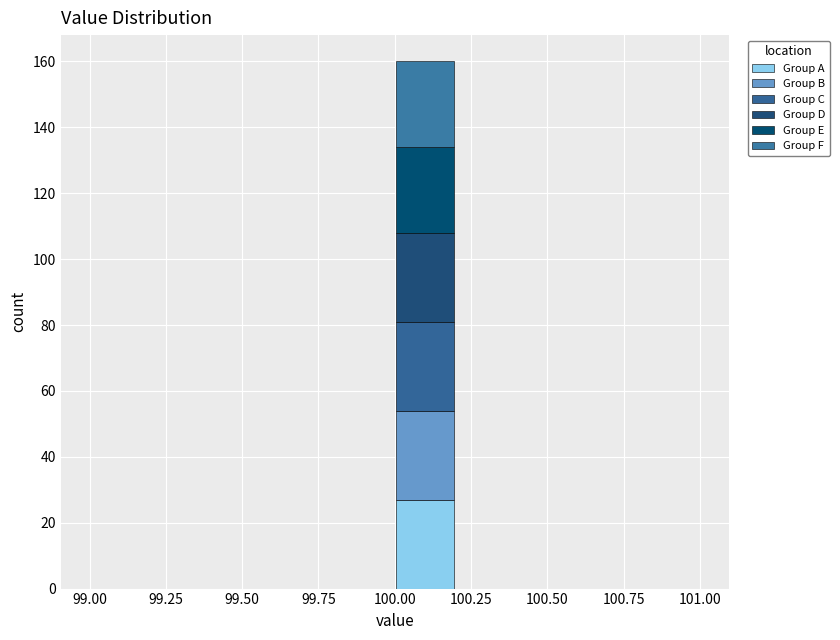

What is the total height of the stacked bar covering 100.0 to 100.2 on the x-axis? The values are not printed on the chart, so give them approximately, as read against the axis.

160